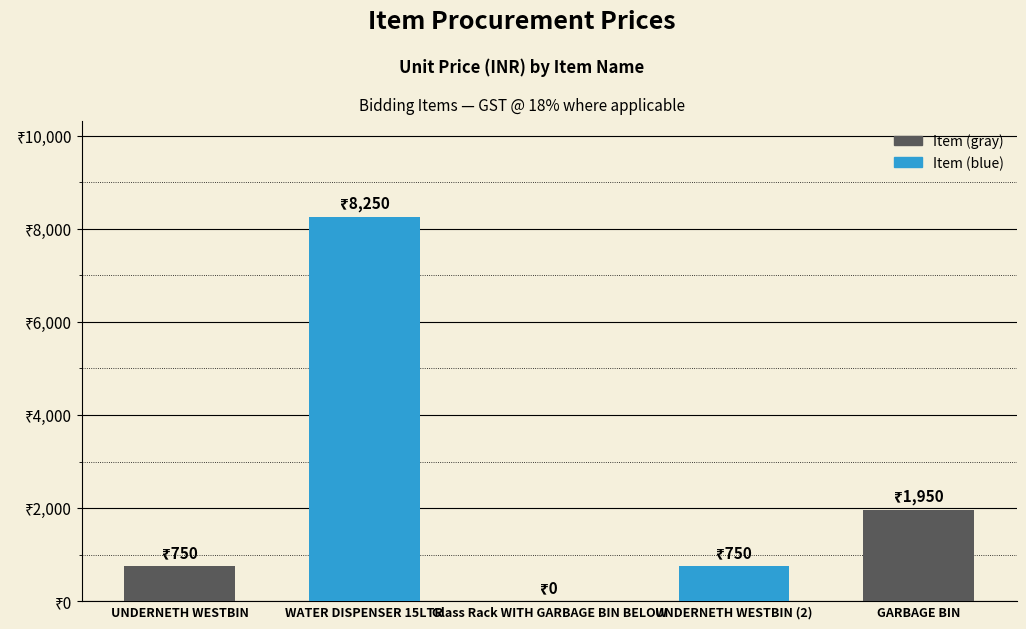

What is the sum of all values?

11700